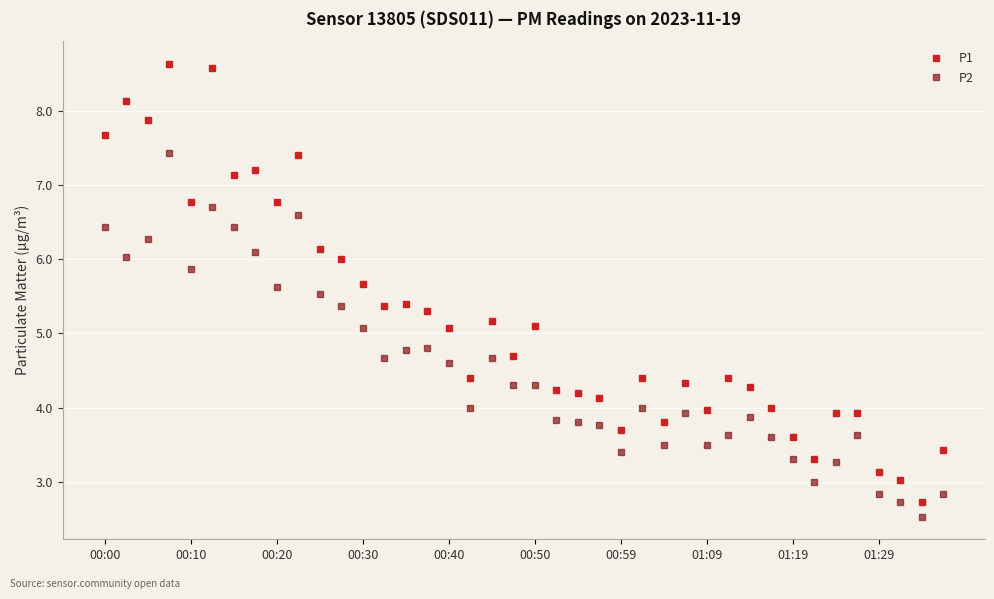

What is the value of the P1 point at the 2nd from the left?

8.1